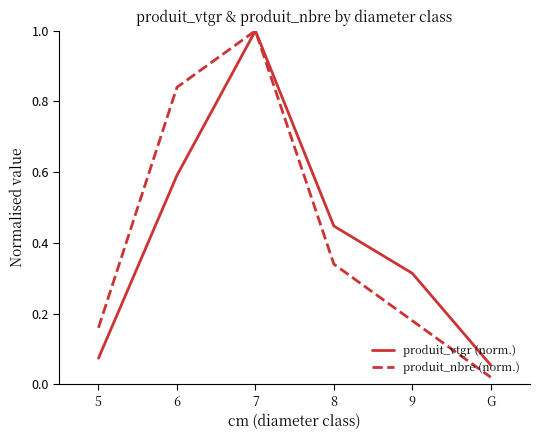

How many lines are shown in the chart?

2